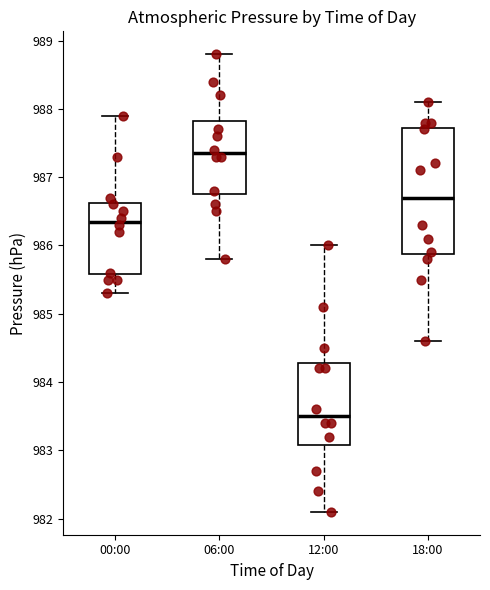

Reading left to right, transcribe this box plot: for each box, give where its median line is, the range the box spans, and where its two whiskers end, as read against the y-axis. The values are not printed on the chart, so give them approximately, as read against the axis.

00:00: median 986.4, box 985.6 to 986.6, whiskers 985.3 to 987.9
06:00: median 987.4, box 986.8 to 987.8, whiskers 985.8 to 988.8
12:00: median 983.5, box 983.1 to 984.3, whiskers 982.1 to 986.0
18:00: median 986.7, box 985.9 to 987.7, whiskers 984.6 to 988.1